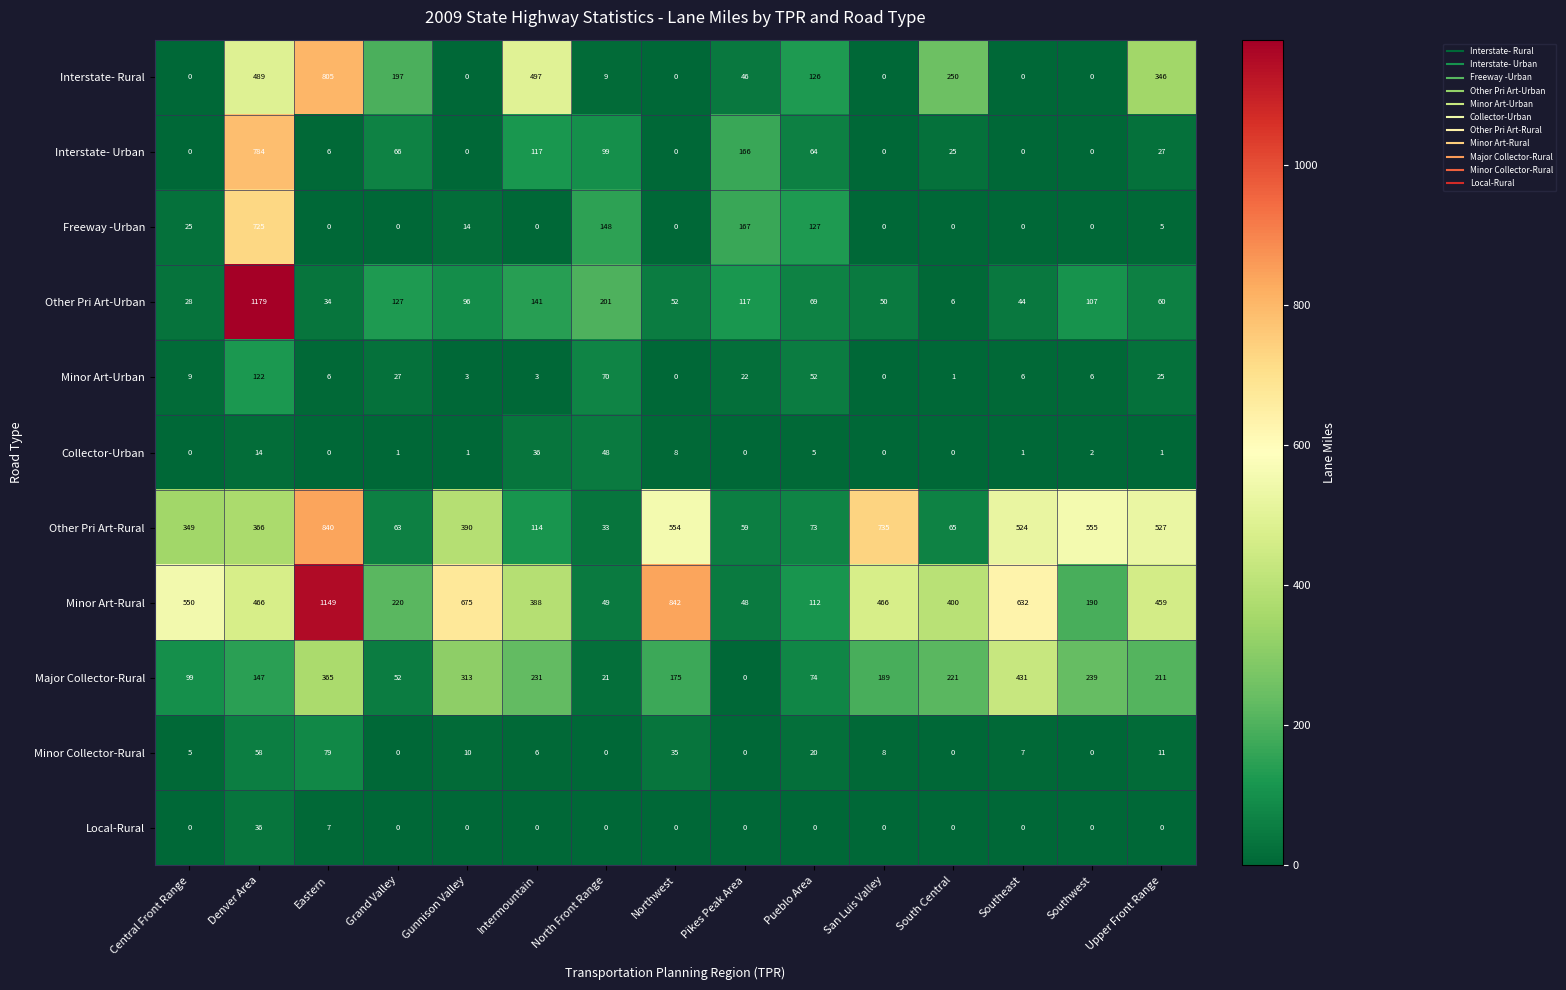

What is the lowest value of the Minor Art-Rural series?

48